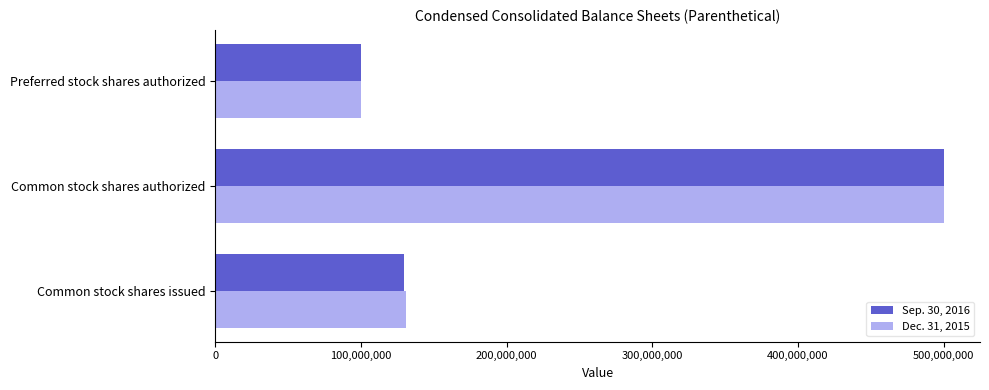

The value of Dec. 31, 2015 at Common stock shares authorized is 500000000. True or false?

True